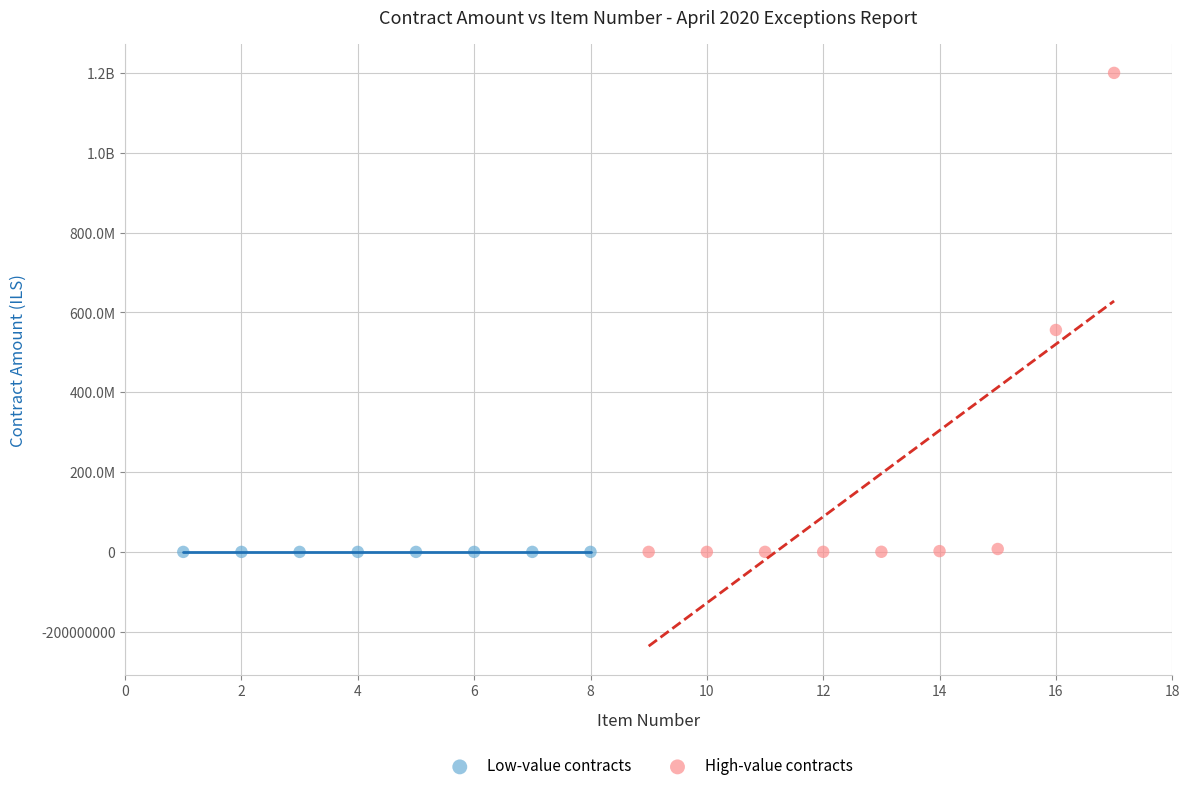

What are all the series names shown in the legend?

Low-value contracts, High-value contracts